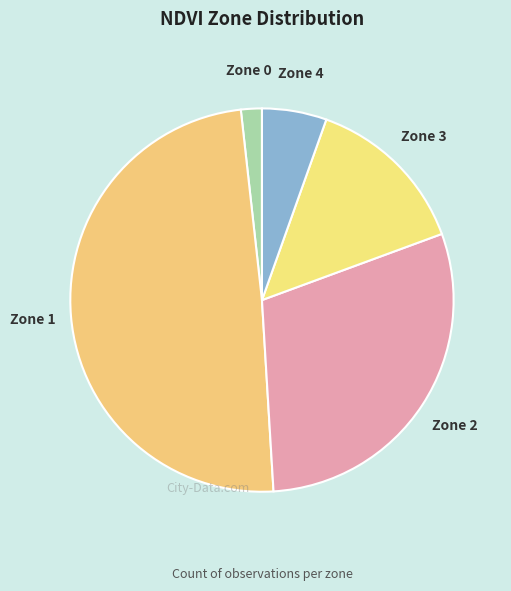

To the nearest percent, what is the average slice percentage?

20%